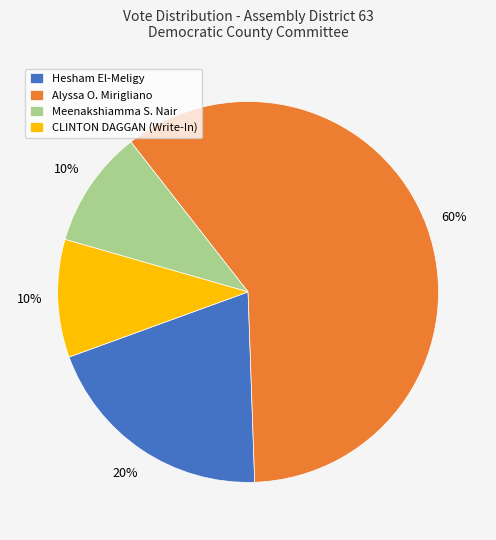

Does any single category account for the majority?

Yes